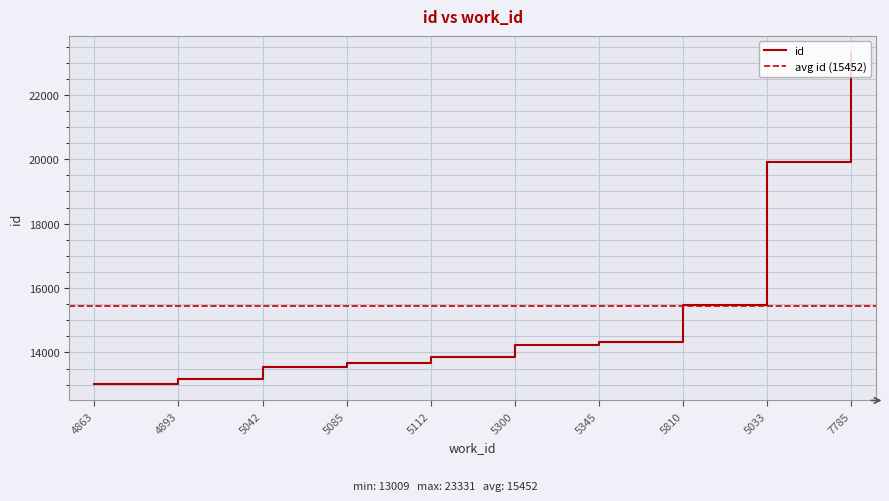

At which category does the chart reach its minimum across all series?

4863